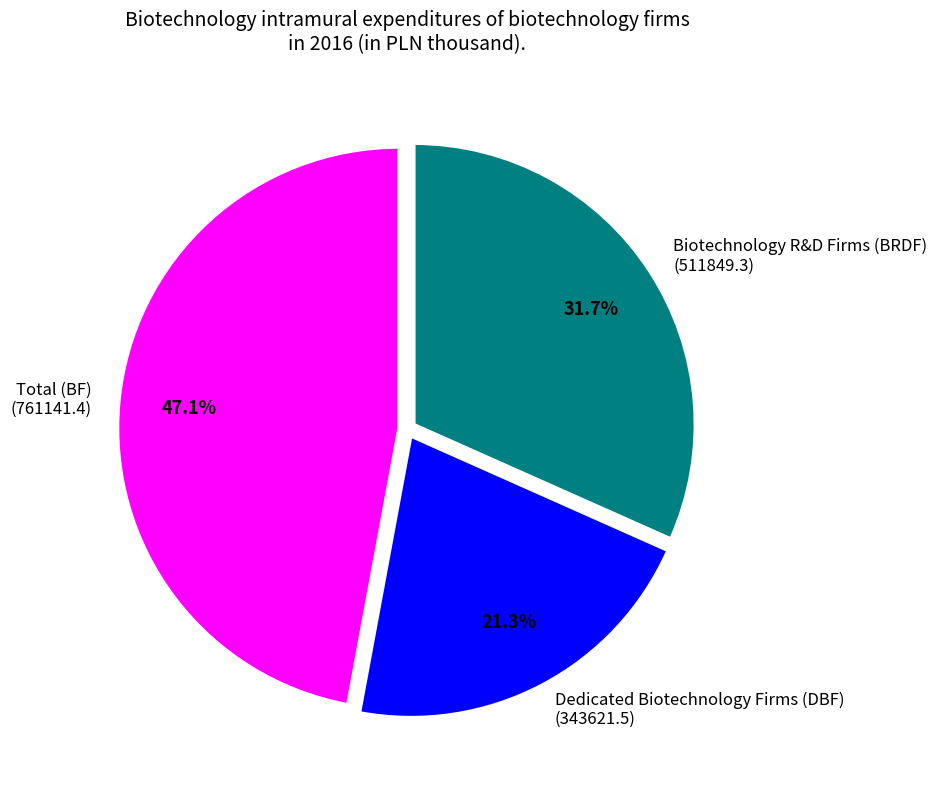

What is the largest slice in the pie chart?

Total (BF) (761141.4)